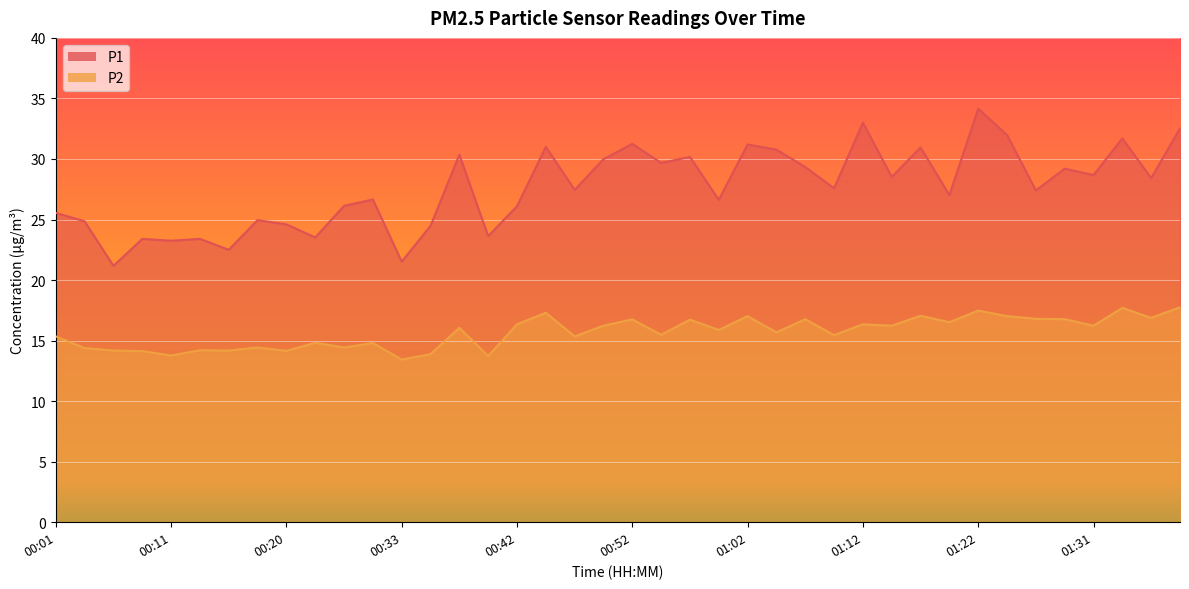

Where does the P2 series first go above 16?

00:37